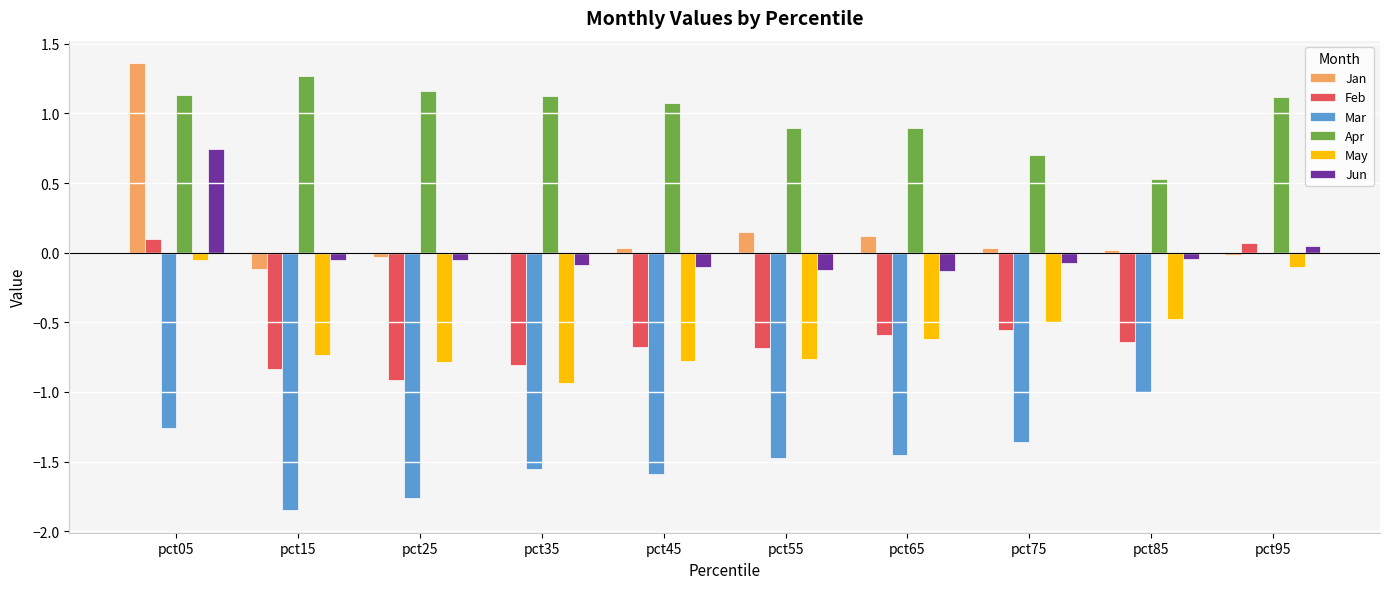

True or false: Feb has a value of -0.6 at pct65.

True